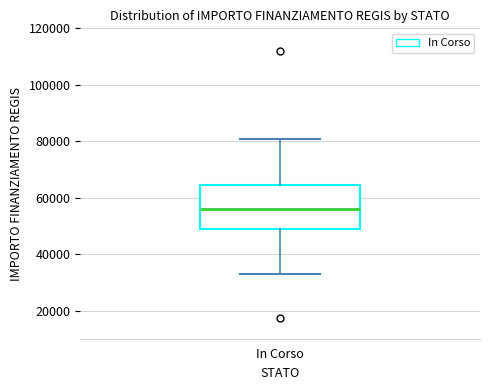

Read this box plot against the y-axis: the position of the median line, the range covered by the box, and the ends of both whiskers. The values are not printed on the chart, so give them approximately, as read against the axis.

median 56000, box 50000 to 64000, whiskers 32000 to 80000